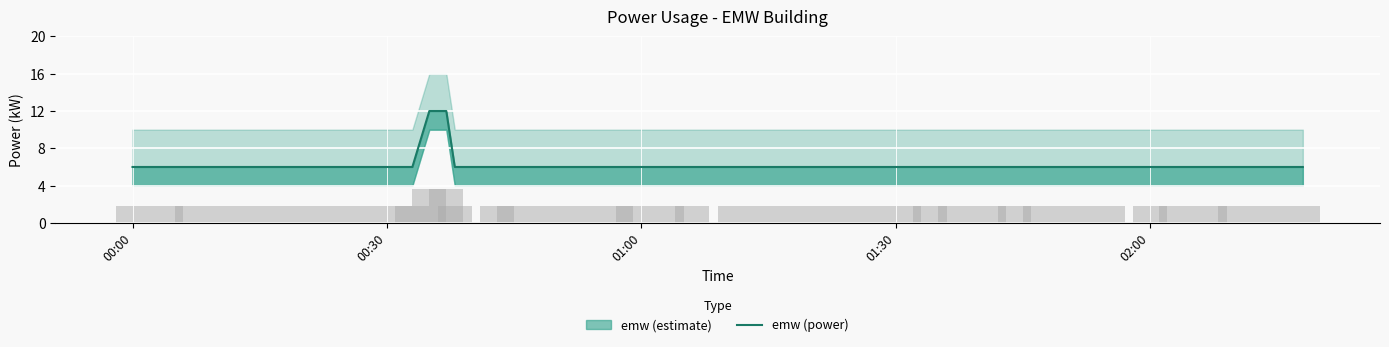

What is the difference between the second highest and second lowest values?

6